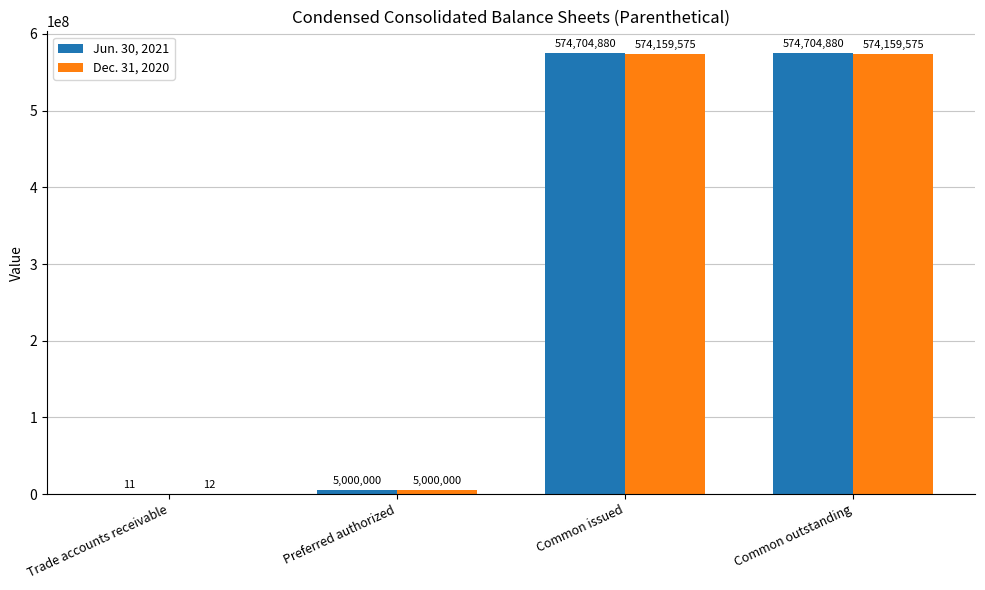

What is the average value of the Dec. 31, 2020 series?

288329790.6